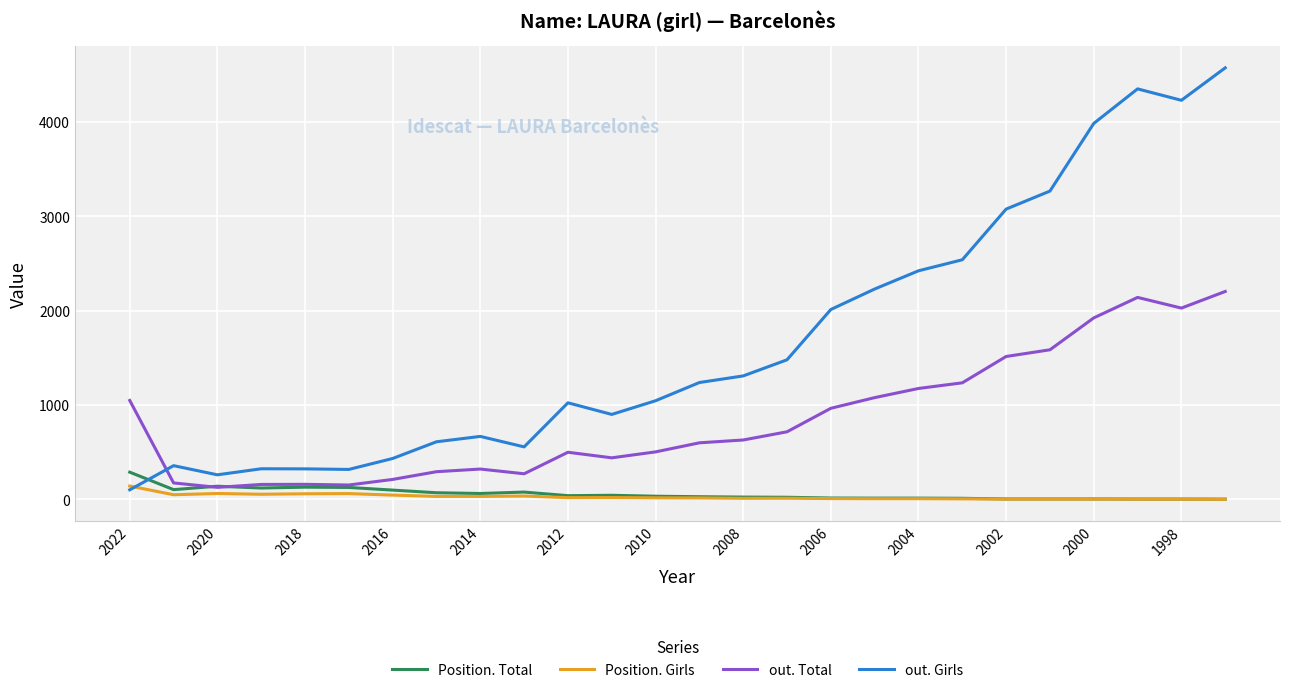

How many lines are shown in the chart?

4